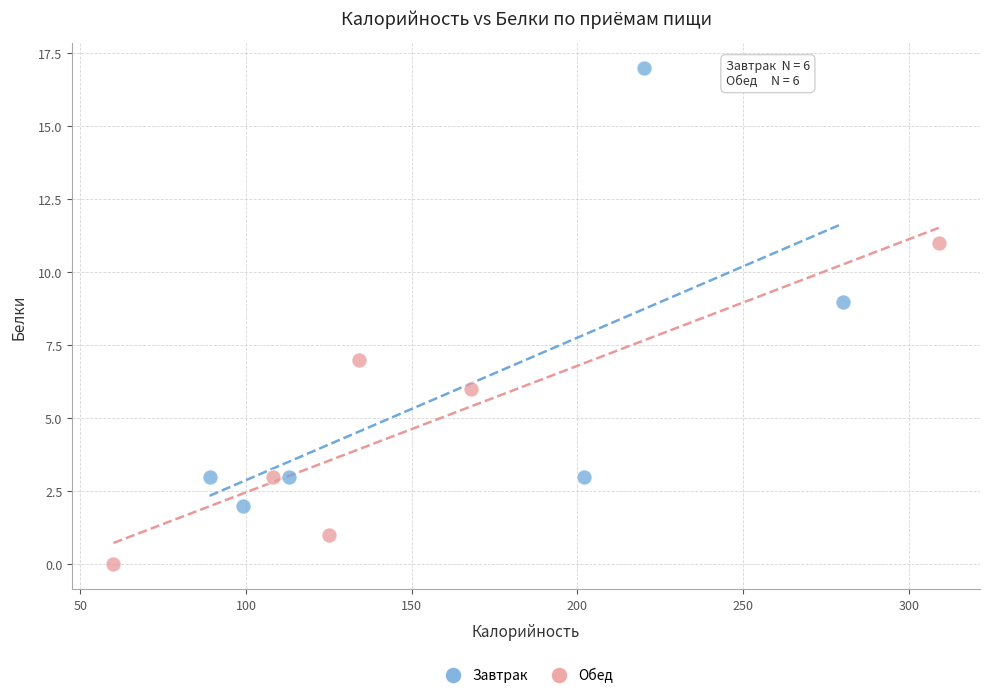

Which series contains the lowest Y value?

Обед